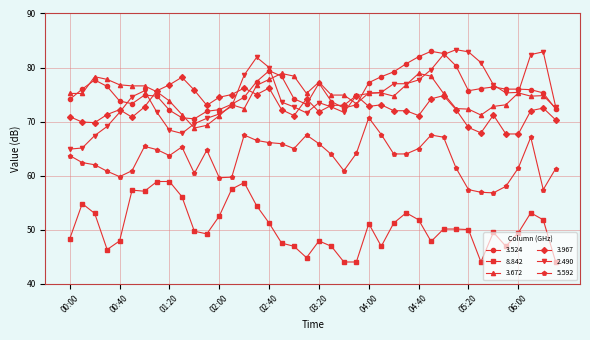

Which series has the largest range (max minus min)?

2.490